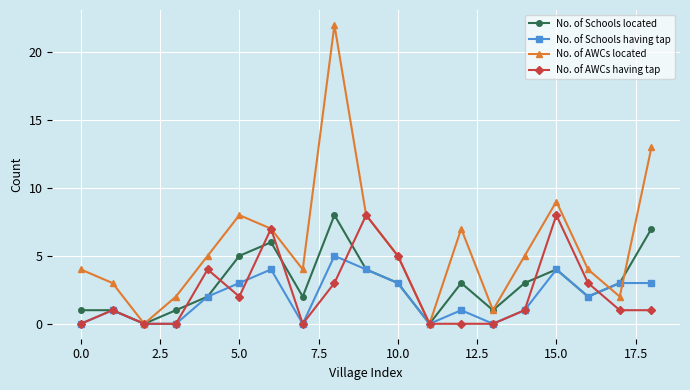

Does the chart have visible grid lines?

Yes